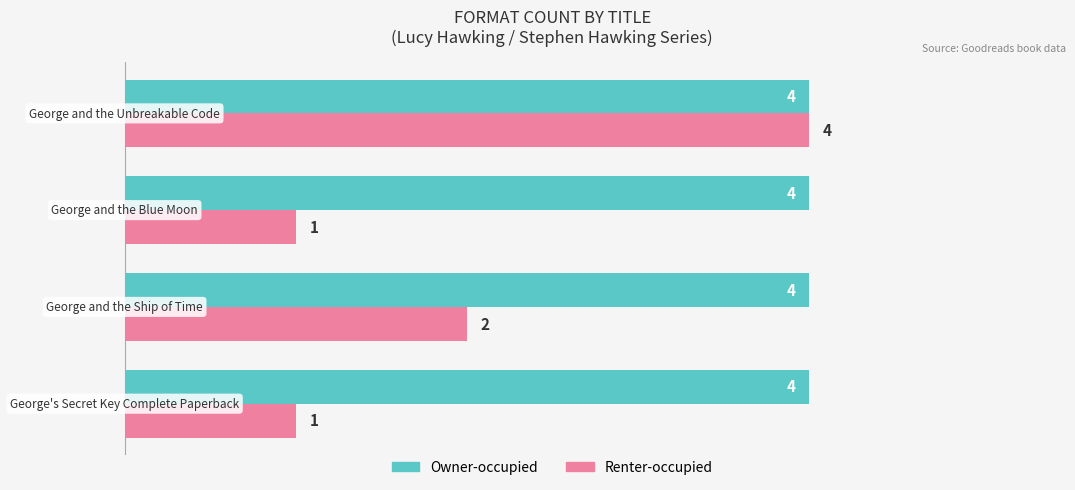

What is the difference between the maximum and minimum values in the Renter-occupied series?

3